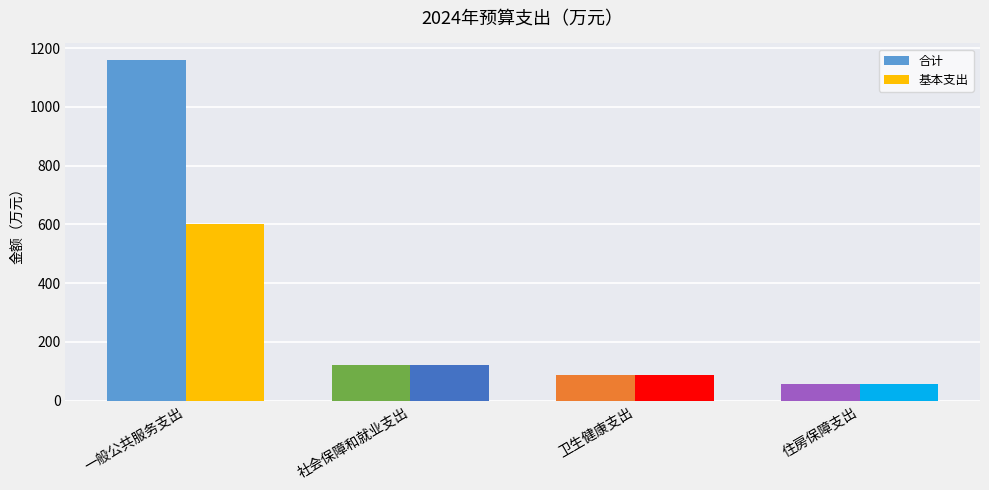

Reading left to right, extract all data points from this chart.

合计: 1157.8	119.9	87.5	55.5
基本支出: 599.4	119.9	87.5	55.5